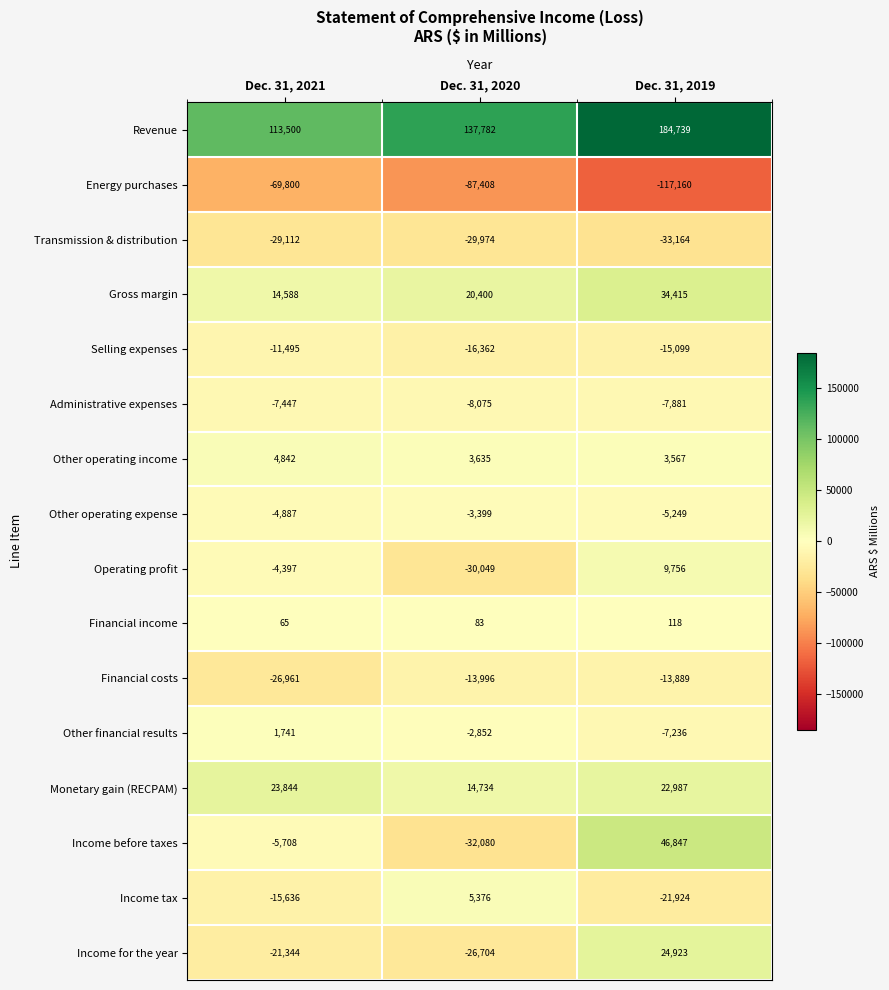

Rank the series by their maximum value, from lowest to highest.

Energy purchases, Transmission & distribution, Financial costs, Selling expenses, Administrative expenses, Other operating expense, Financial income, Other financial results, Other operating income, Income tax, Operating profit, Monetary gain (RECPAM), Income for the year, Gross margin, Income before taxes, Revenue